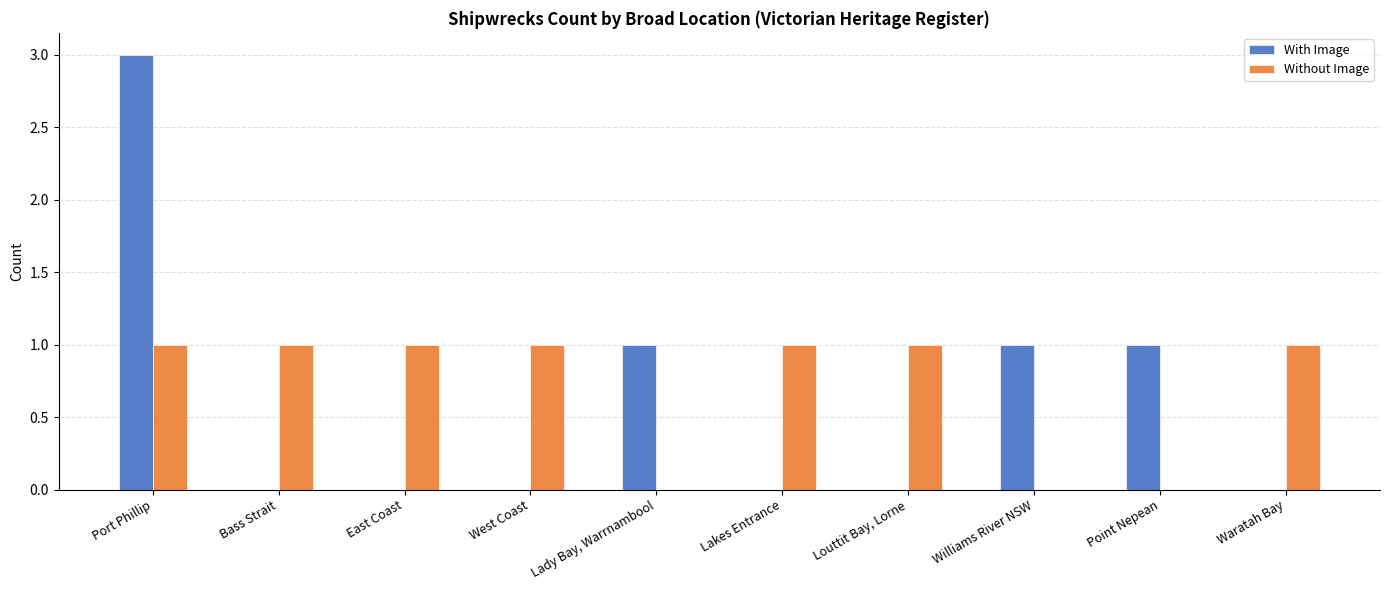

At which category is the sum across all series the highest?

Port Phillip